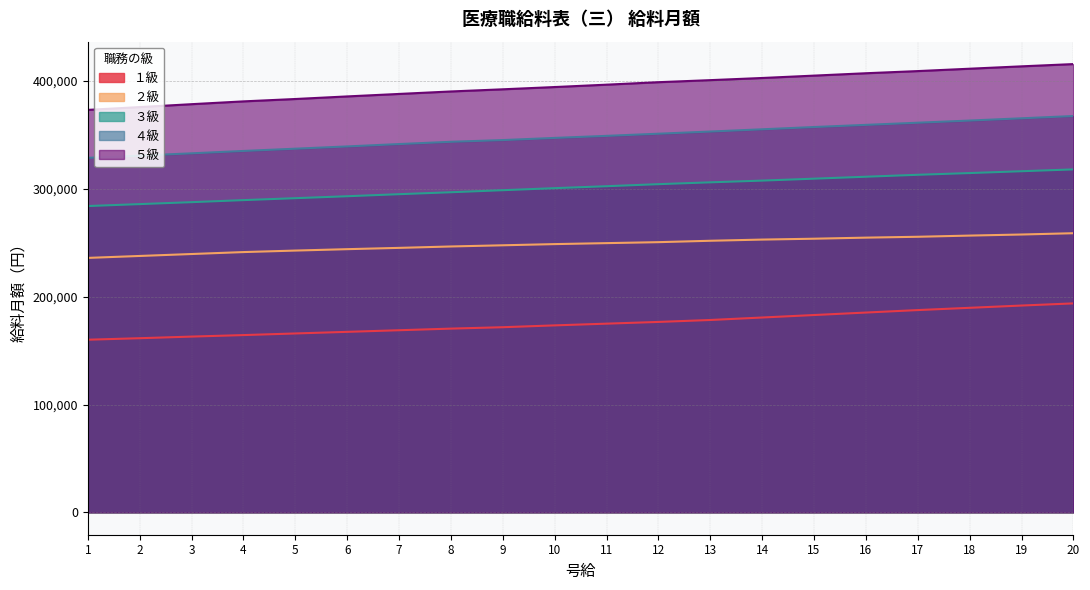

The ３級 series shows 309500 at 15. True or false?

True